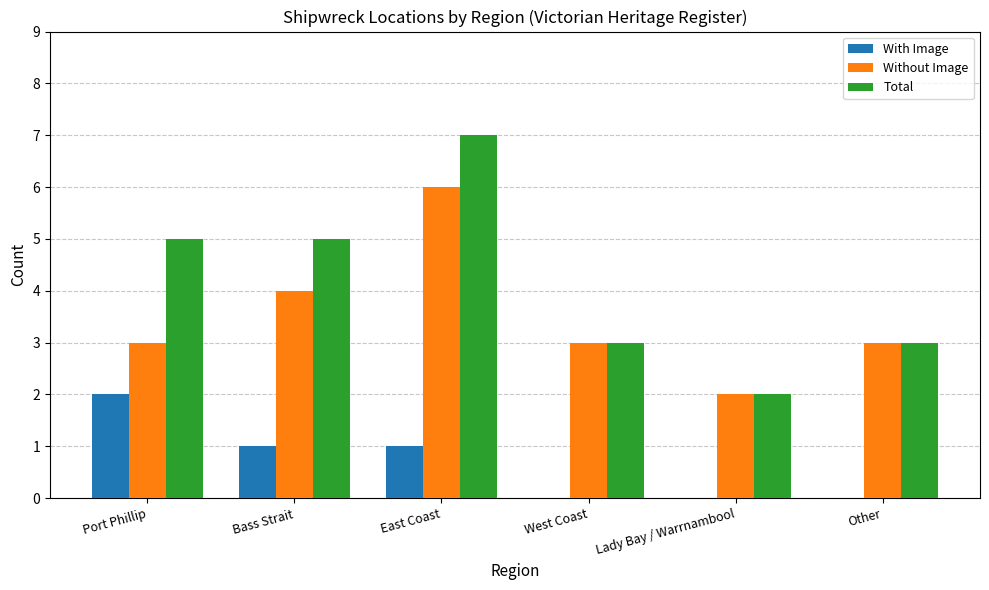

What are all the series names shown in the legend?

With Image, Without Image, Total